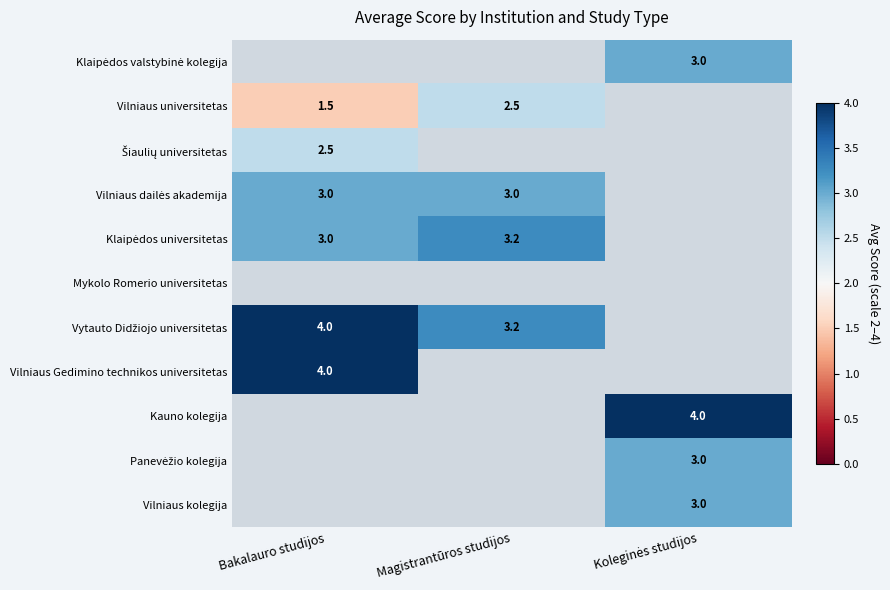

How many values in Klaipėdos universitetas are above zero?

2